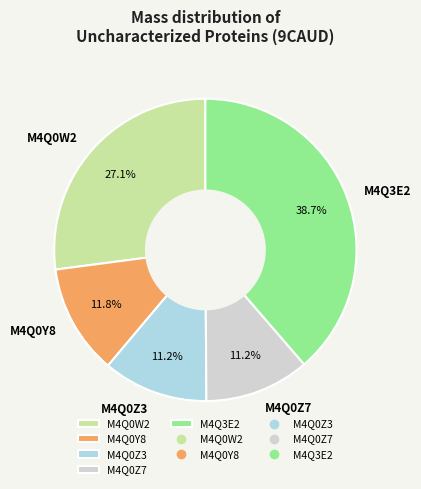

Count the number of slices in the pie.

5